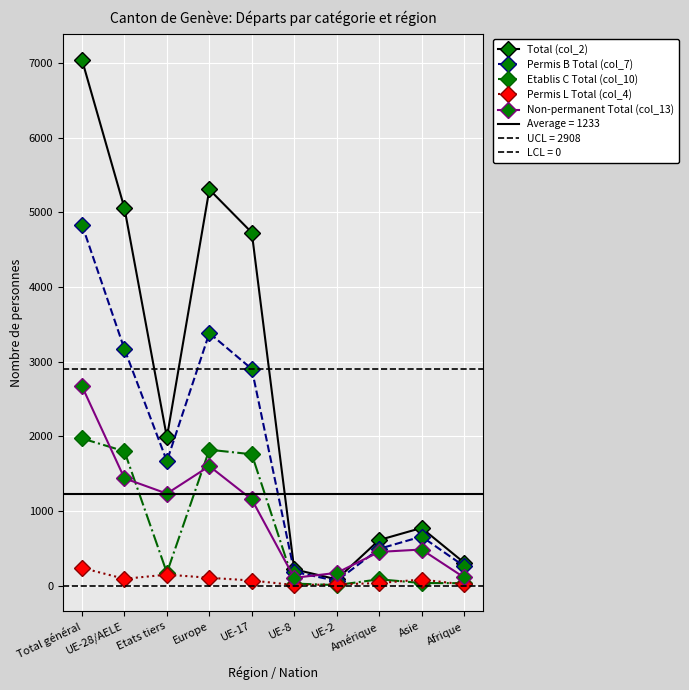

How many interior local valleys does the Etablis C Total (col_10) series have?

2